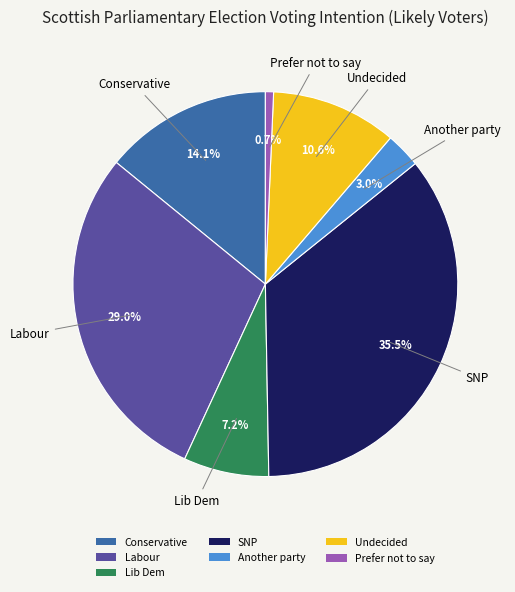

Rank the categories by value from lowest to highest.

Prefer not to say, Another party, Lib Dem, Undecided, Conservative, Labour, SNP